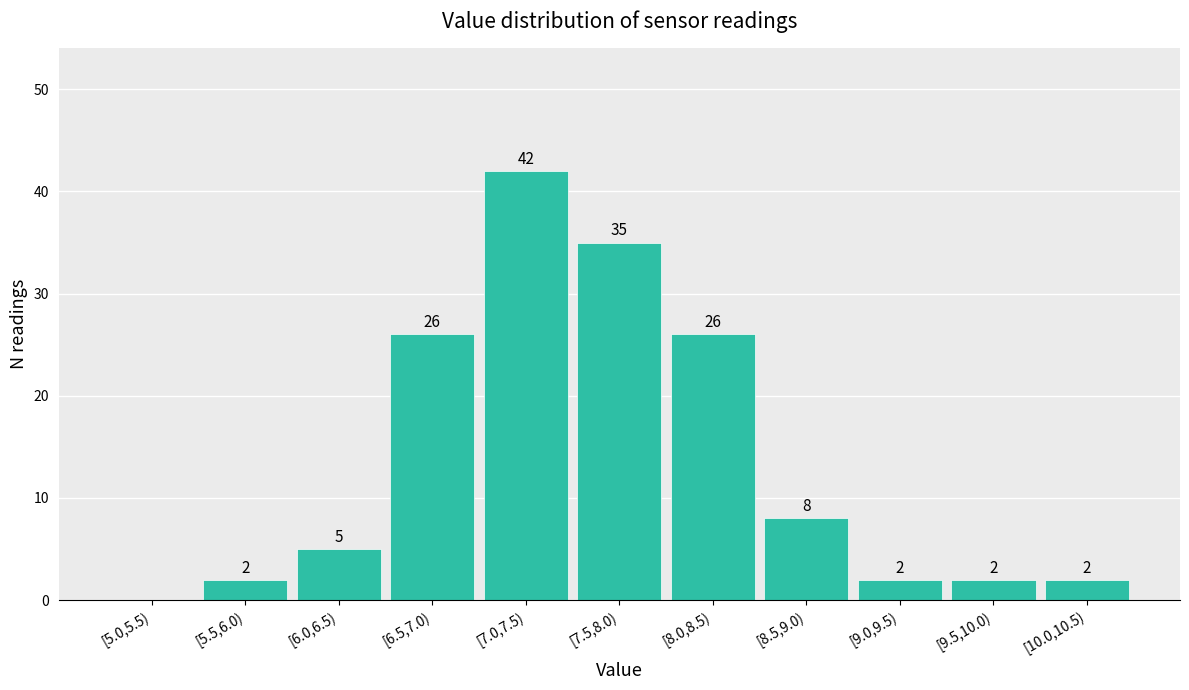

Reading right to left, extract all data points from this chart.

[10.0,10.5)=2	[9.5,10.0)=2	[9.0,9.5)=2	[8.5,9.0)=8	[8.0,8.5)=26	[7.5,8.0)=35	[7.0,7.5)=42	[6.5,7.0)=26	[6.0,6.5)=5	[5.5,6.0)=2	[5.0,5.5)=0